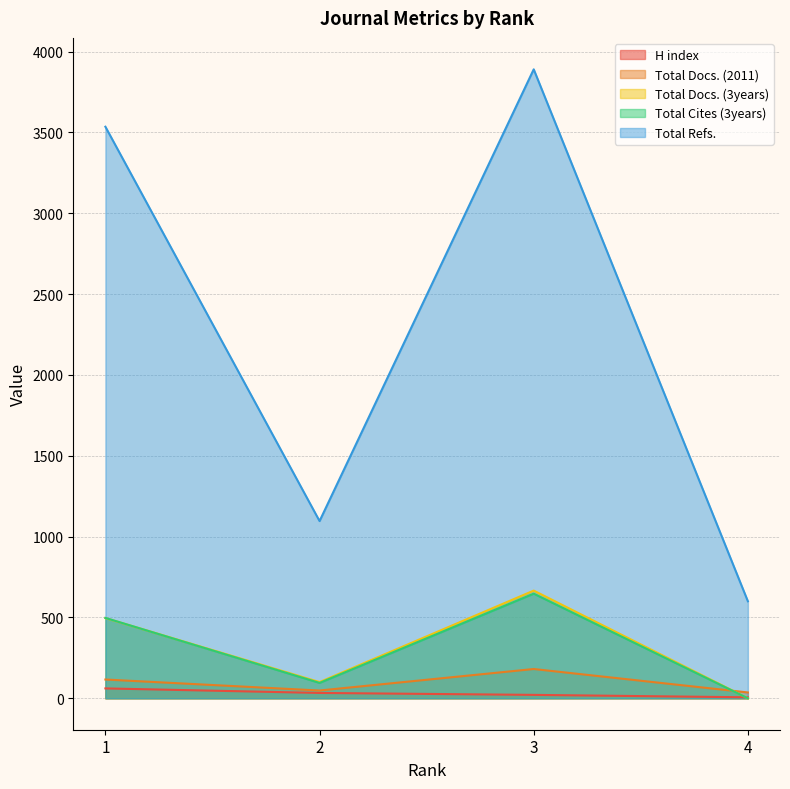

The Total Cites (3years) series shows 314 at 4. True or false?

False